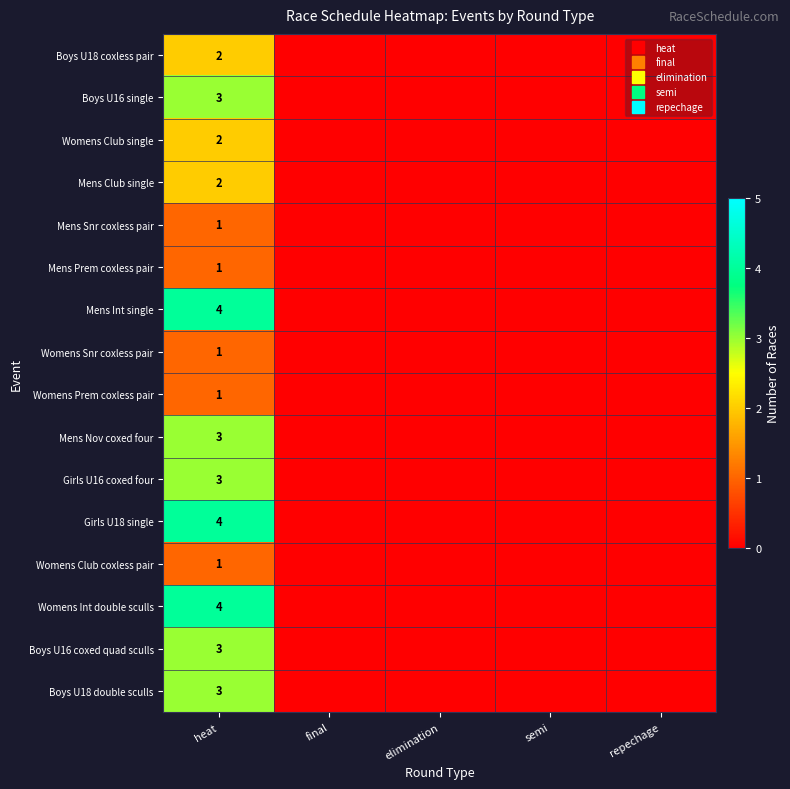

At which category does the chart reach its minimum across all series?

final